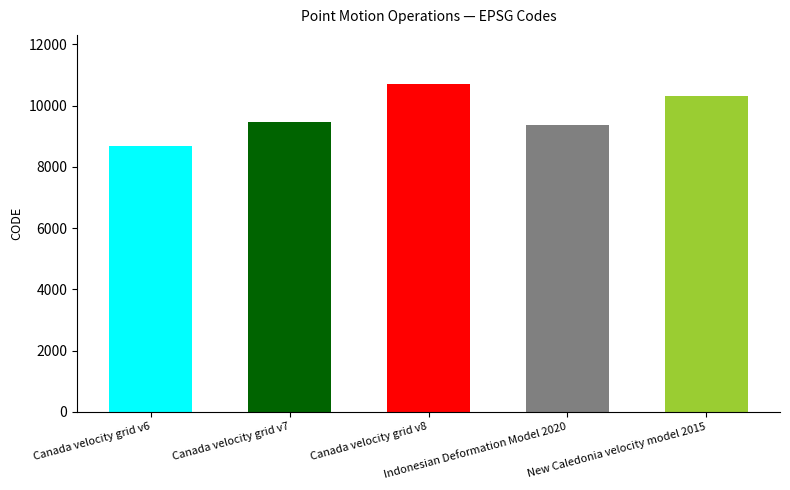

List the labels in order of value, largest first.

Canada velocity grid v8, New Caledonia velocity model 2015, Canada velocity grid v7, Indonesian Deformation Model 2020, Canada velocity grid v6